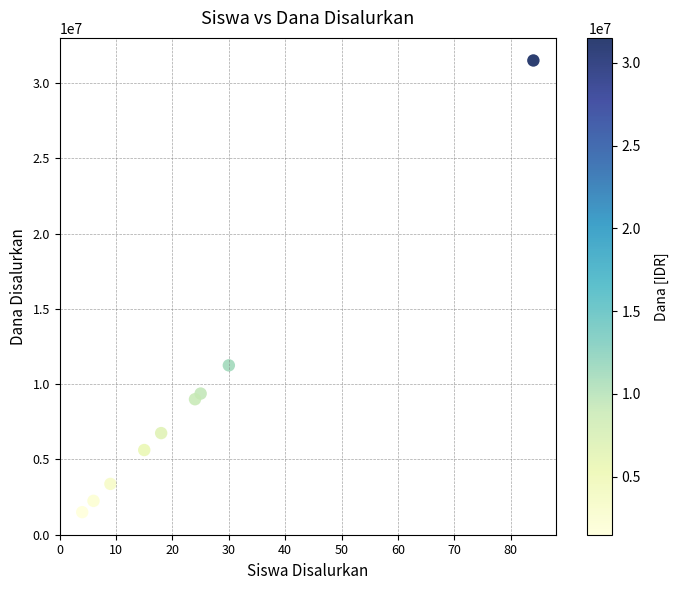

What Y value in the scatter plot is closest to 16500000?

11250000